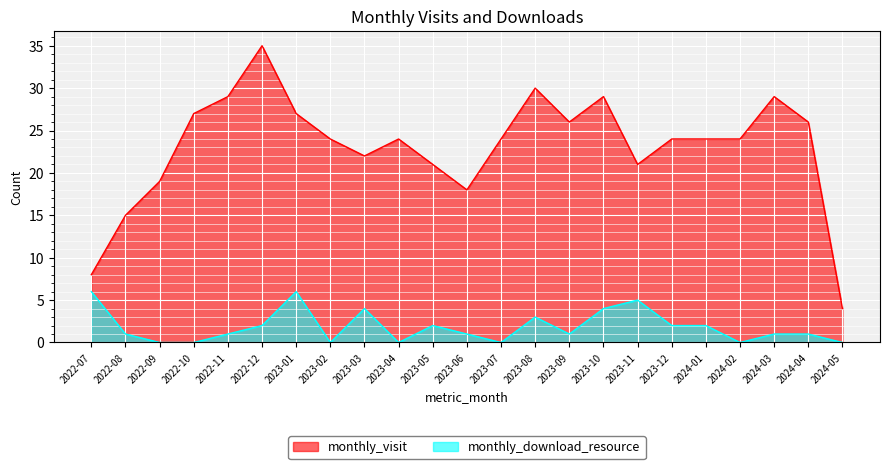

At which category is the sum across all series the highest?

2022-12